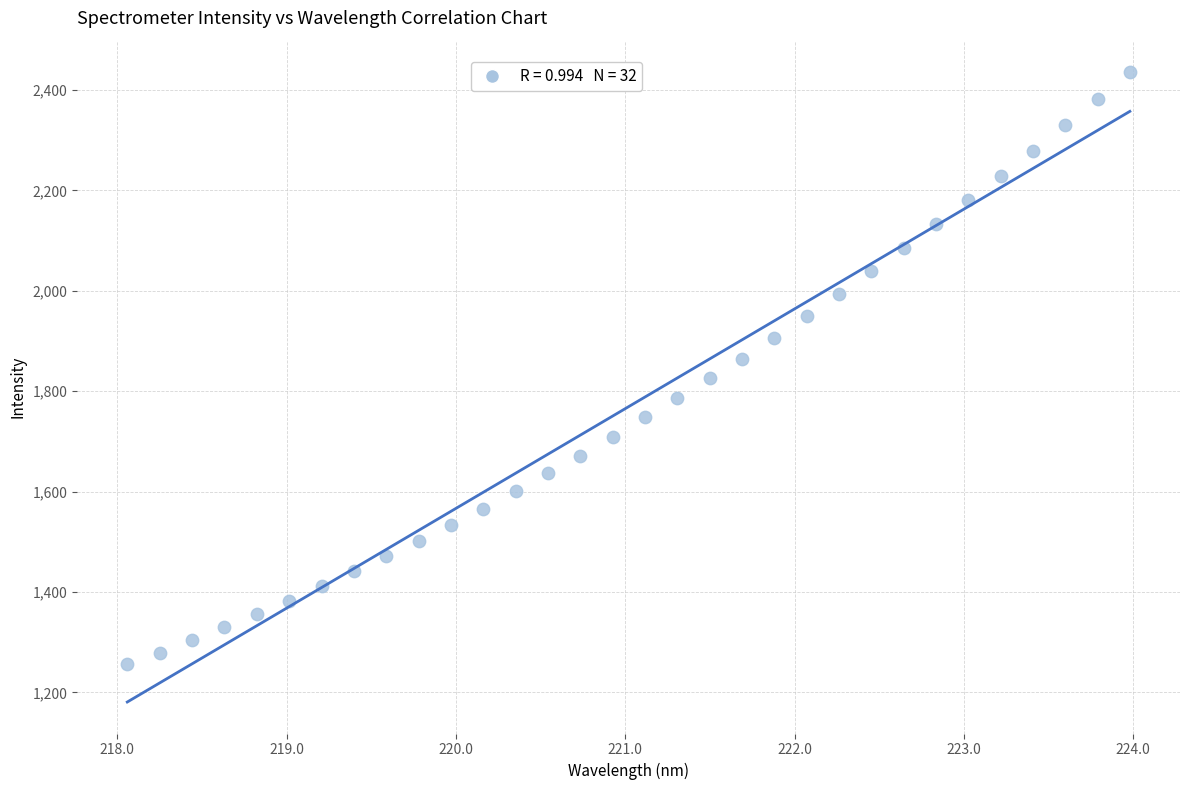

What is the range of Y values (max minus min)?

1179.7